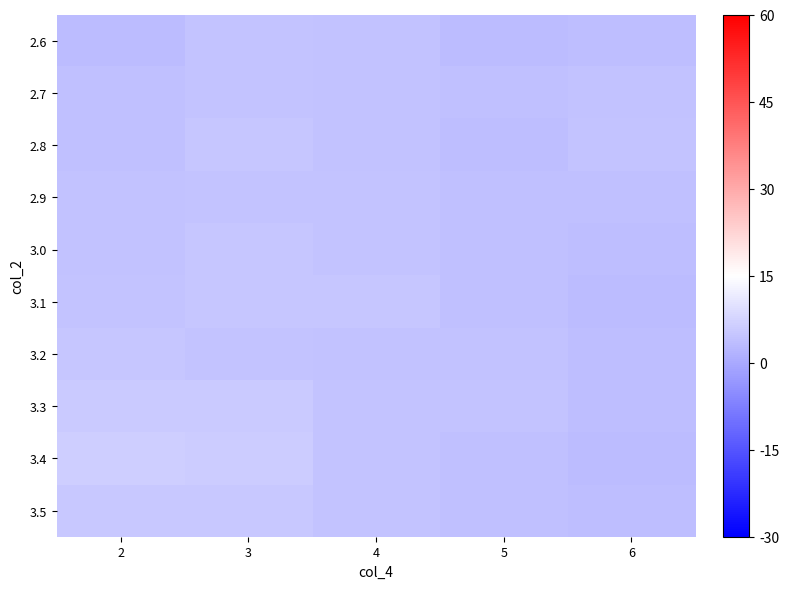

Reading right to left, list all the values displayed in this chart.

2.6: 6=3.6	5=3.3	4=4.2	3=4.5	2=3.3
2.7: 6=4.4	5=3.9	4=4.3	3=4.7	2=4.1
2.8: 6=4.5	5=3.6	4=4.2	3=4.9	2=3.9
2.9: 6=4.0	5=3.8	4=4.5	3=4.7	2=4.4
3.0: 6=3.5	5=3.9	4=4.7	3=5.0	2=4.2
3.1: 6=3.3	5=4.1	4=5.0	3=4.8	2=4.5
3.2: 6=3.6	5=4.3	4=4.4	3=4.8	2=5.0
3.3: 6=3.5	5=4.5	4=4.8	3=5.6	2=5.8
3.4: 6=3.2	5=4.0	4=4.7	3=6.0	2=6.2
3.5: 6=3.4	5=3.8	4=4.5	3=5.2	2=5.5